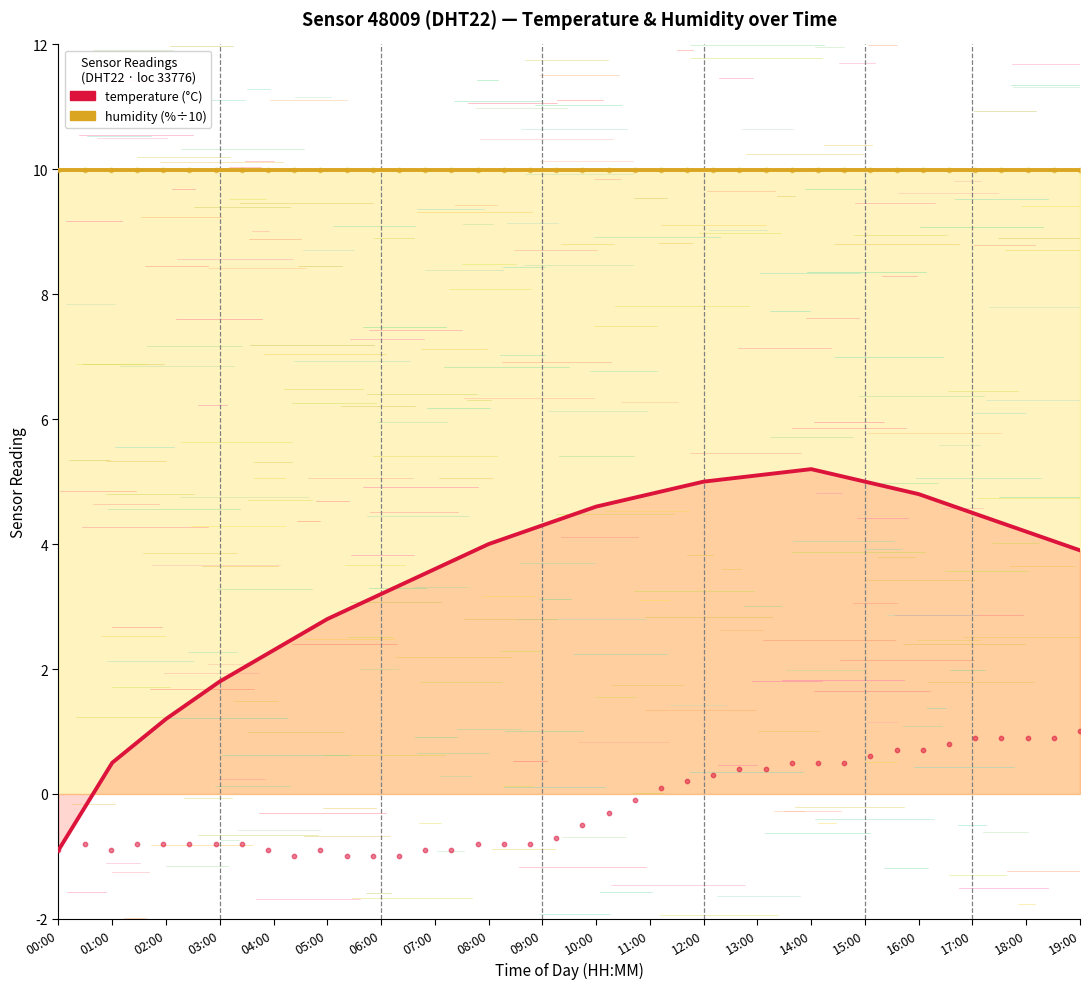

Which has a higher value, 17:00 or 10:00?

10:00